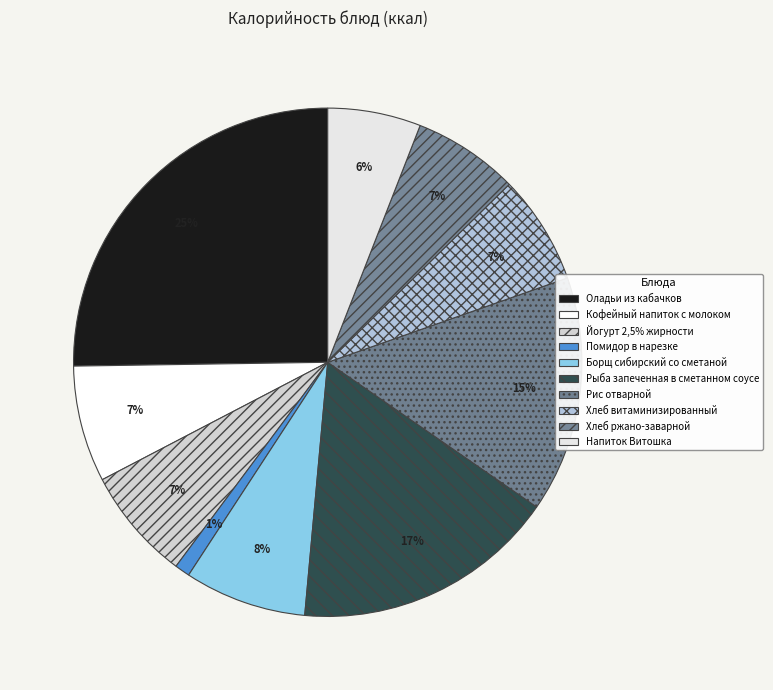

Approximately how many times larger is the value at Рыба запеченная в сметанном соусе compared to Йогурт 2,5% жирности?

2.3